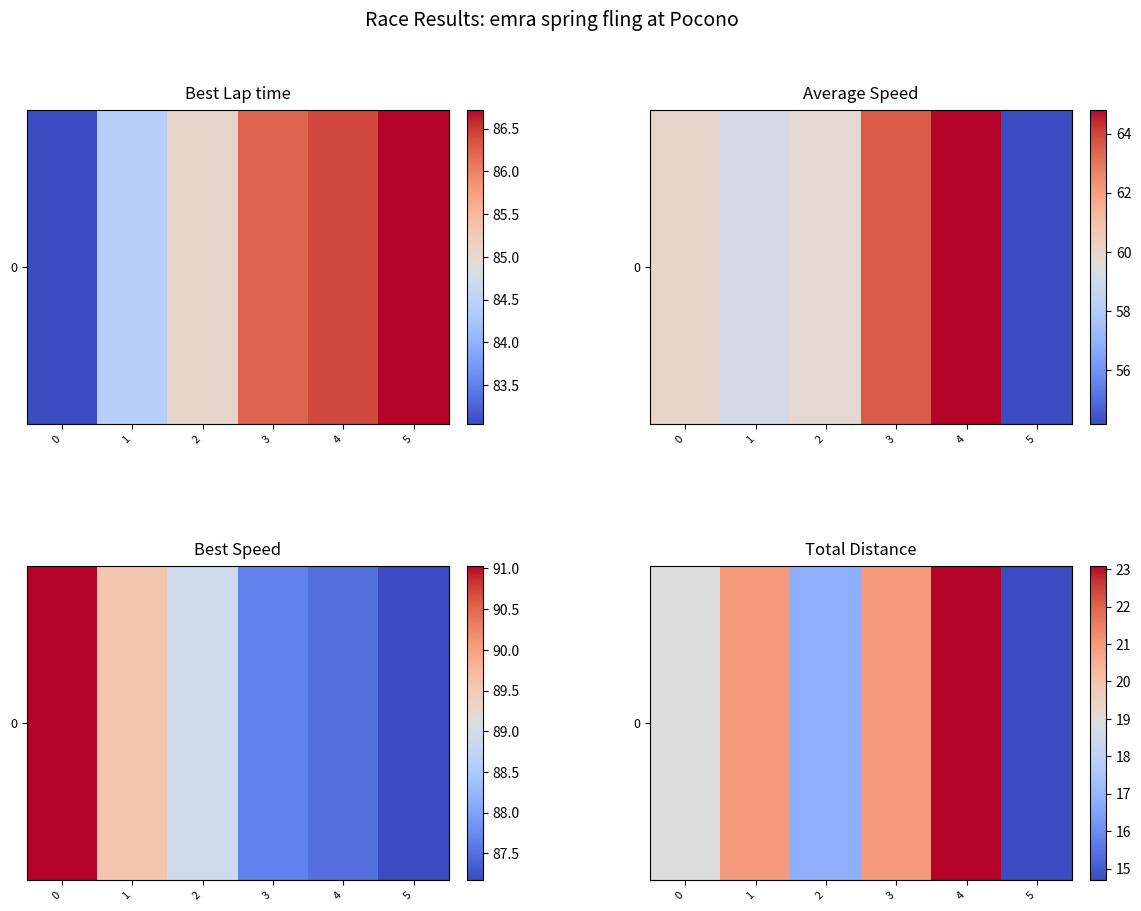

What is the sum of the values at 5 and 1?

35.7